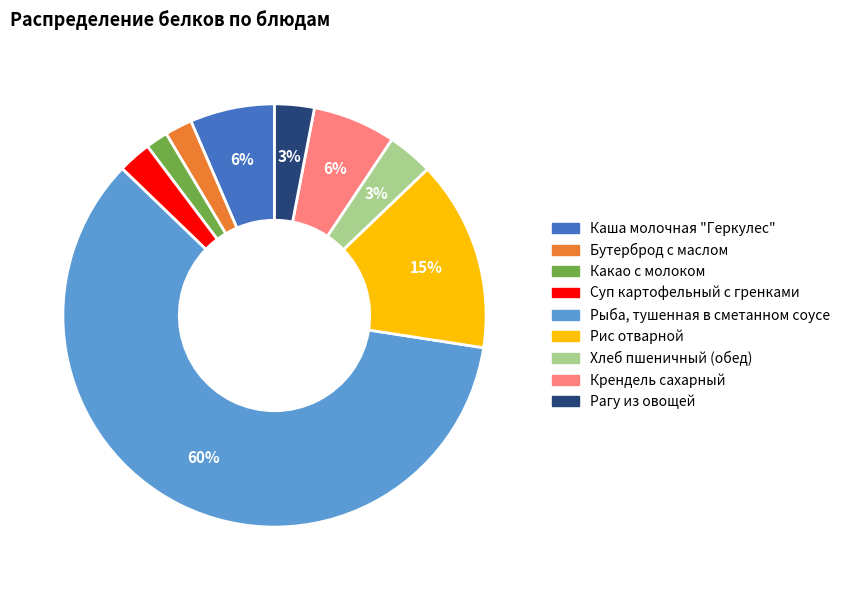

The Какао с молоком slice represents 2% of the pie. True or false?

True